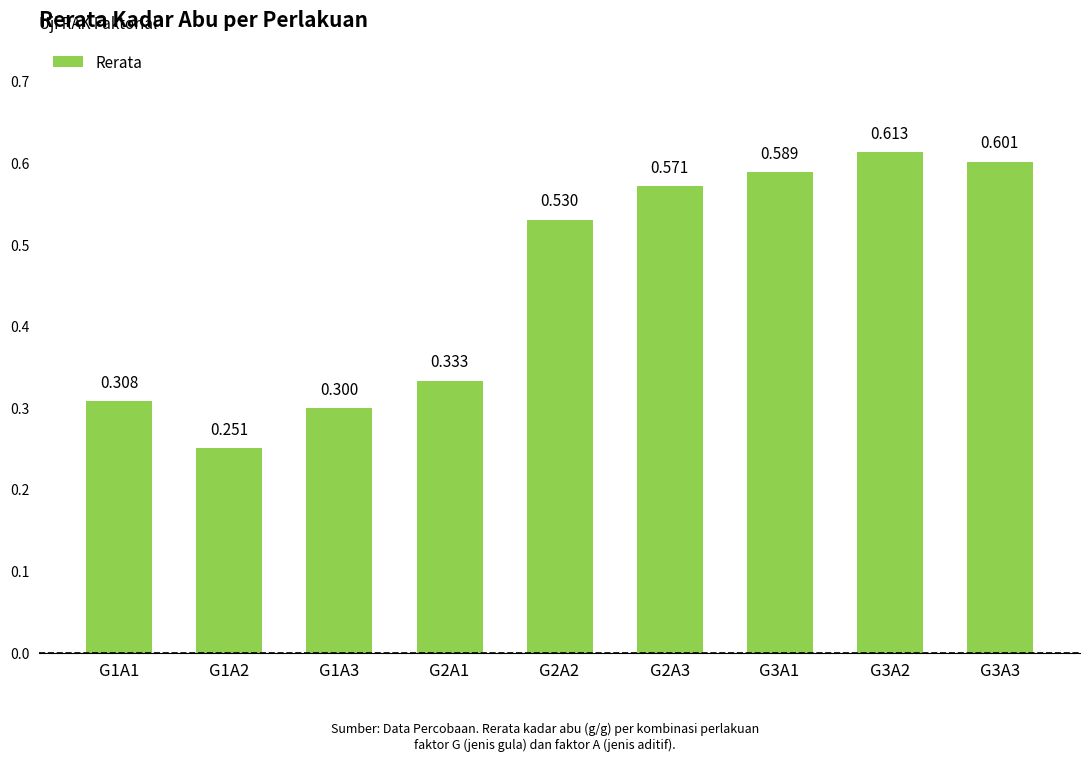

How many data points does each series have?

9